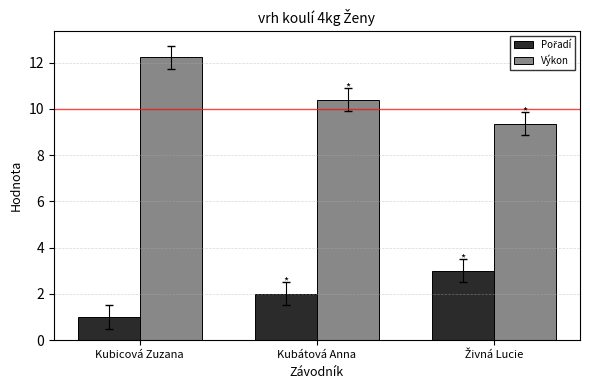

Count the number of categories in the chart.

3